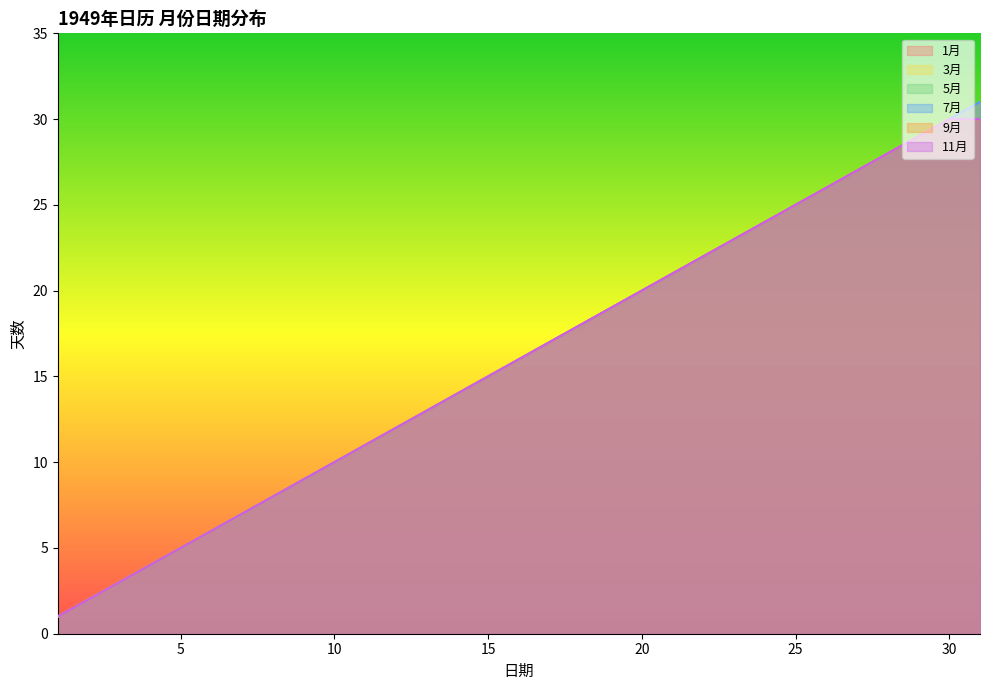

True or false: 5月 has more than 1 points higher than both neighbors.

False